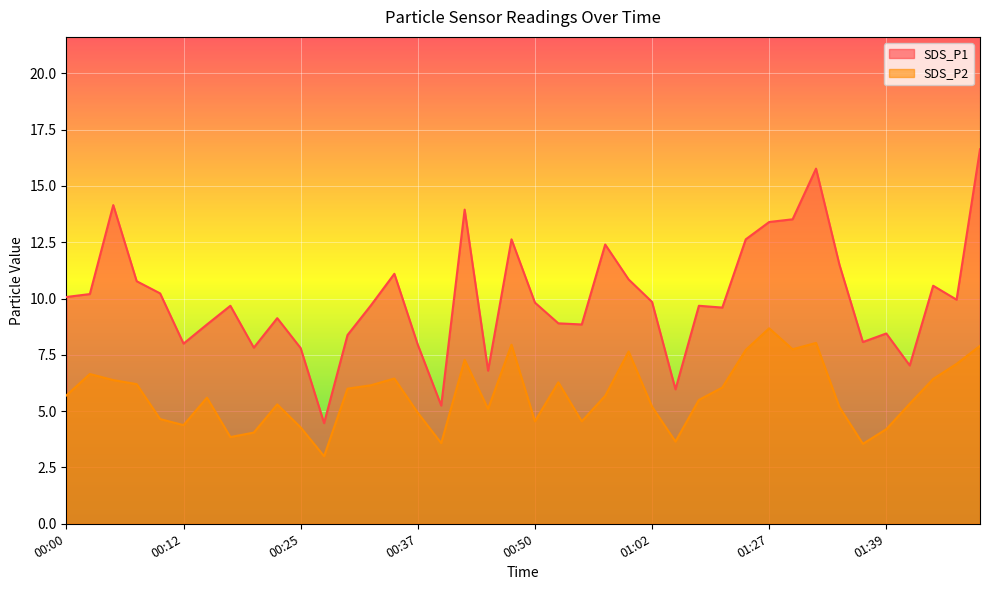

Which series has the largest total across all categories?

SDS_P1